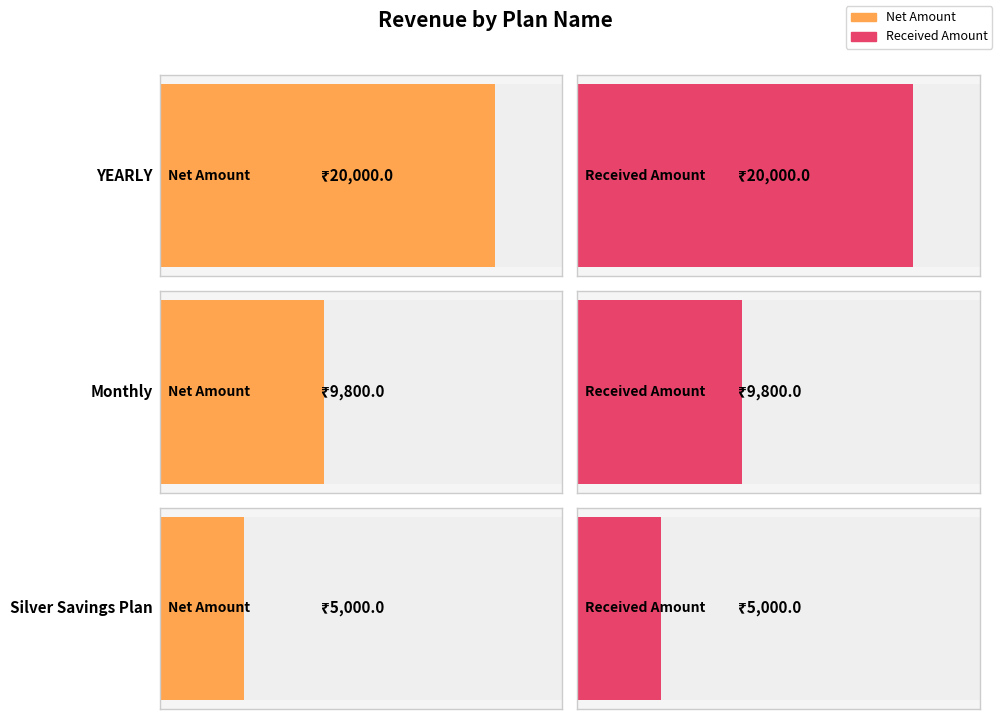

Are the bars grouped side by side (vs. stacked)?

Yes